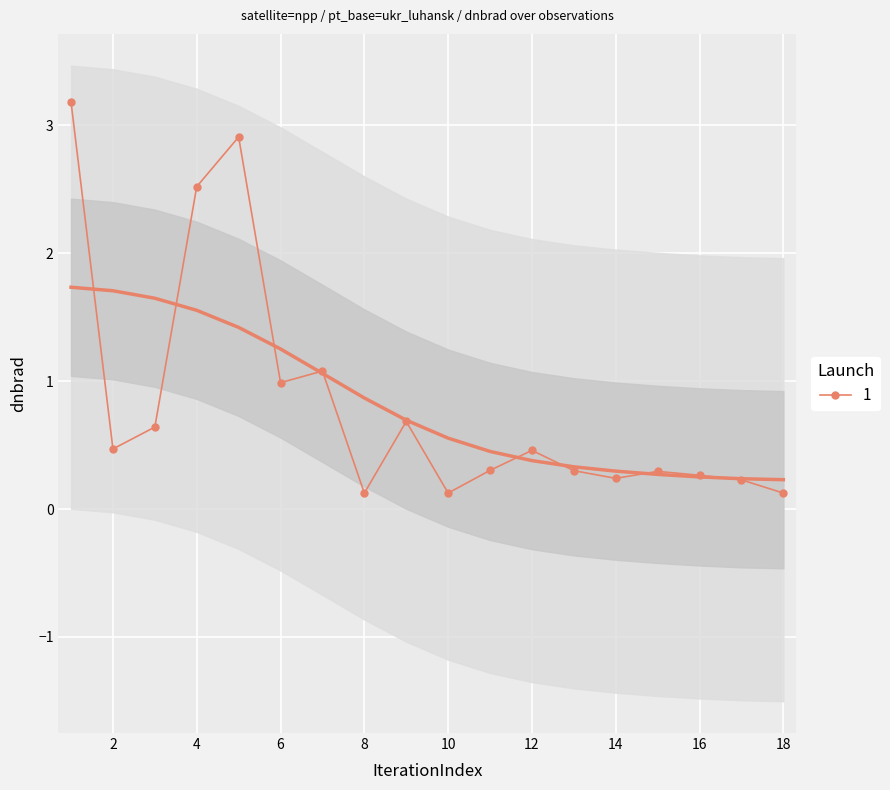

Rank the categories by value from lowest to highest.

18, 10, 8, 17, 14, 16, 15, 13, 11, 12, 2, 3, 9, 6, 7, 4, 5, 1